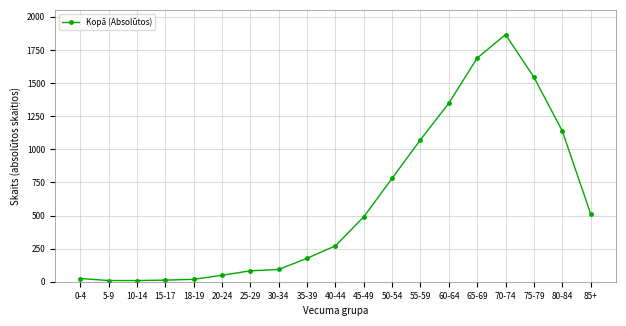

How many data points does each series have?

19